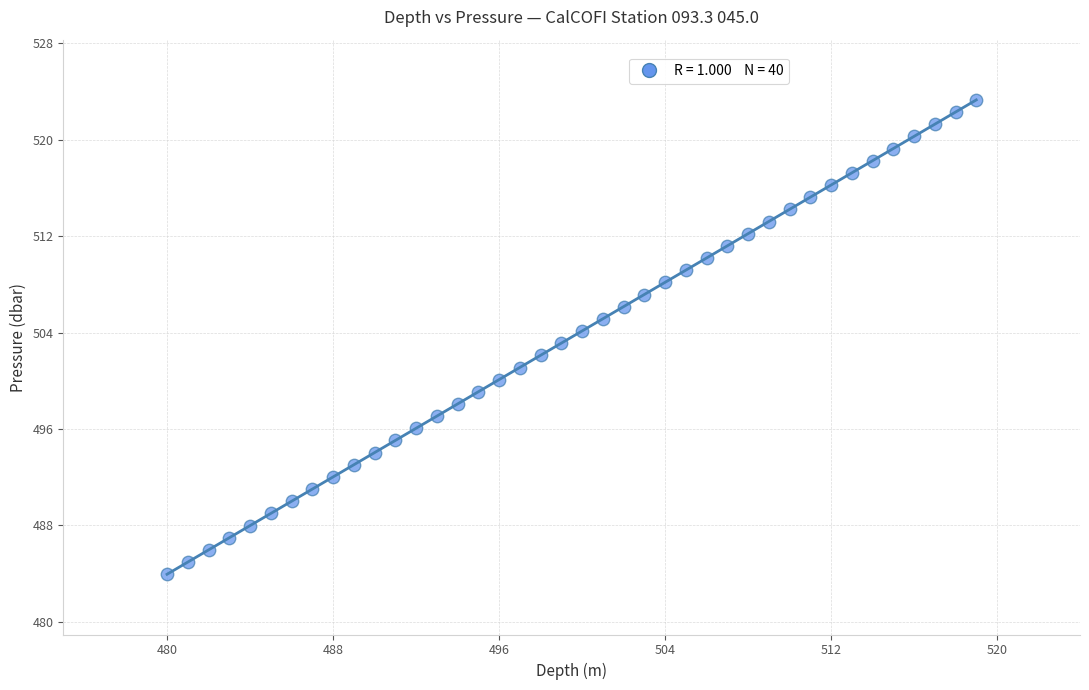

What is the range of X values (max minus min)?

39.0